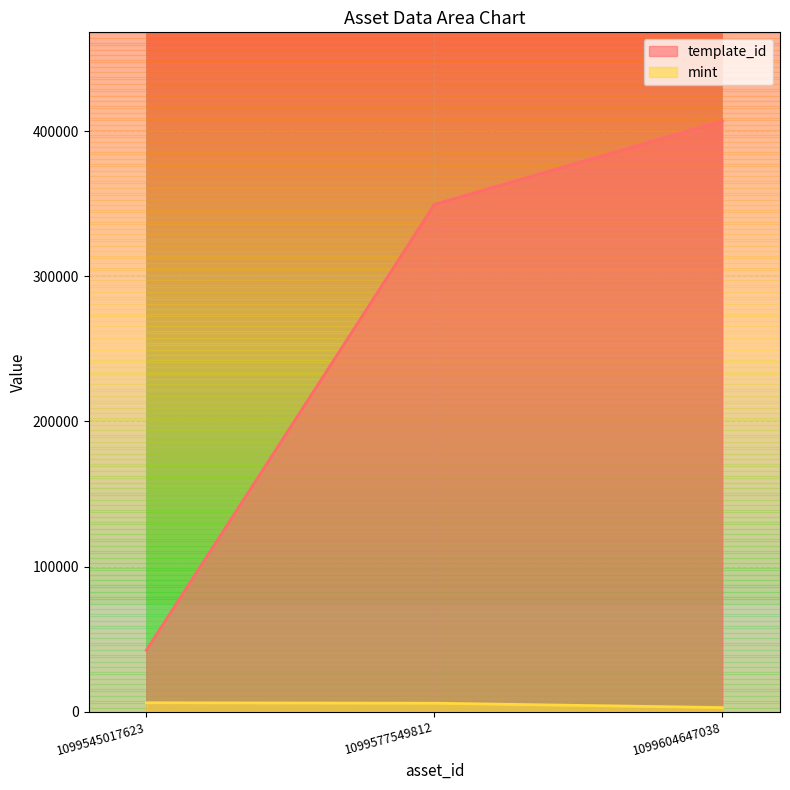

What is the lowest value of the mint series?

2842